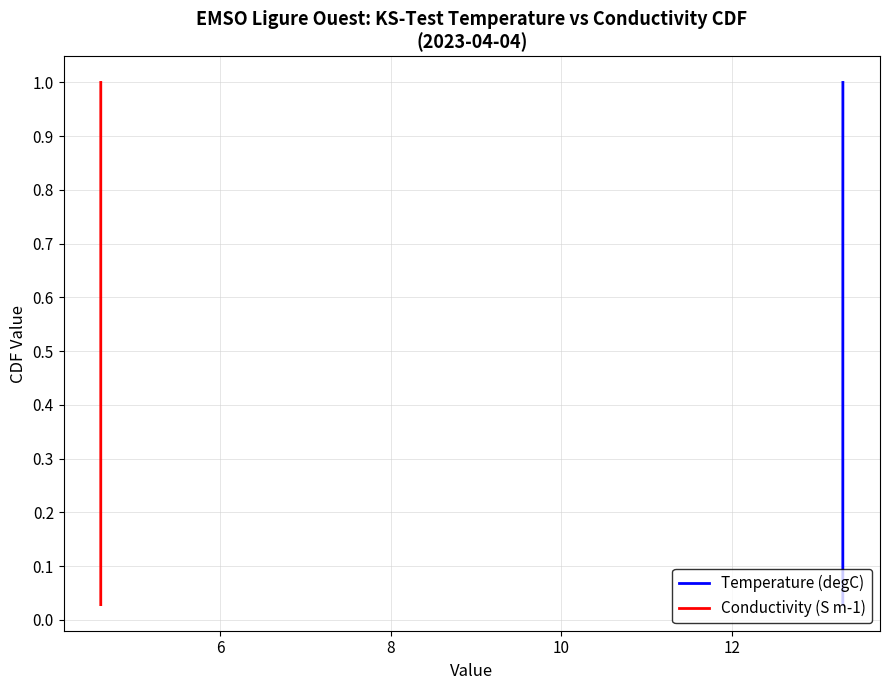

What is the value of the Conductivity (S m-1) point at the 25th from the left?

0.7